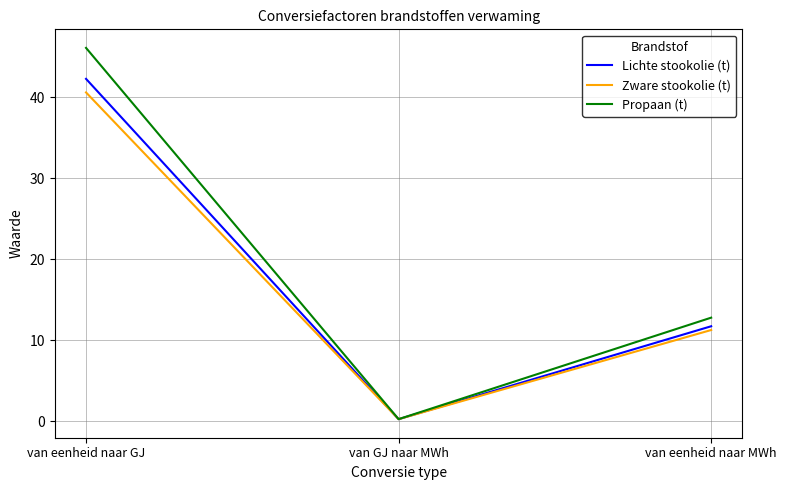

What is the approximate value of Propaan (t) at van eenheid naar GJ?

46.1